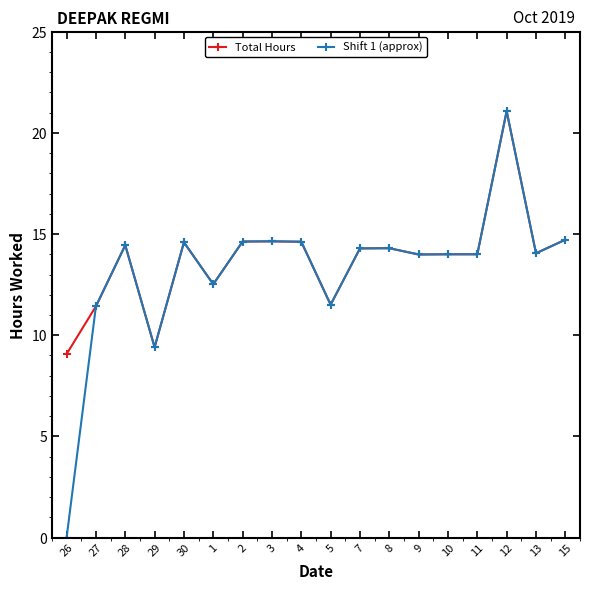

Where is the first local maximum for Total Hours?

28